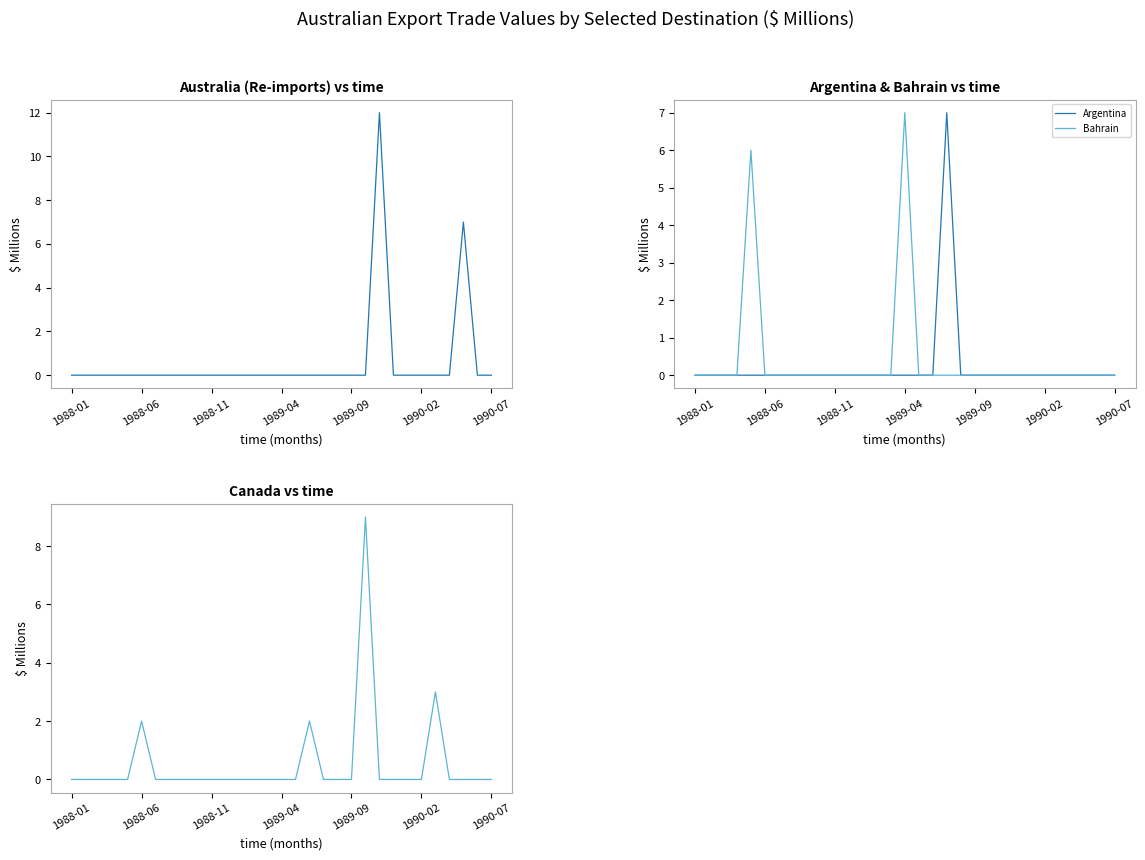

The Argentina series shows 0 at 1989-04. True or false?

True